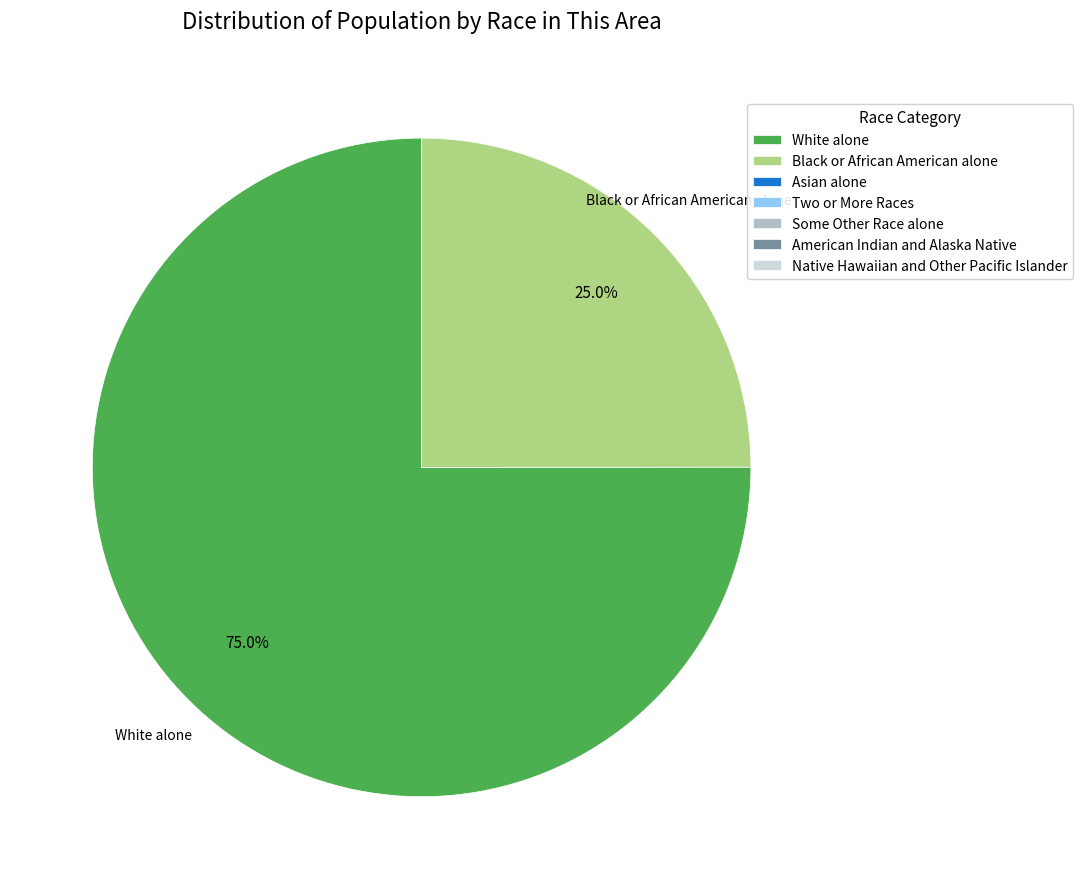

Which category has the biggest portion of the pie?

White alone